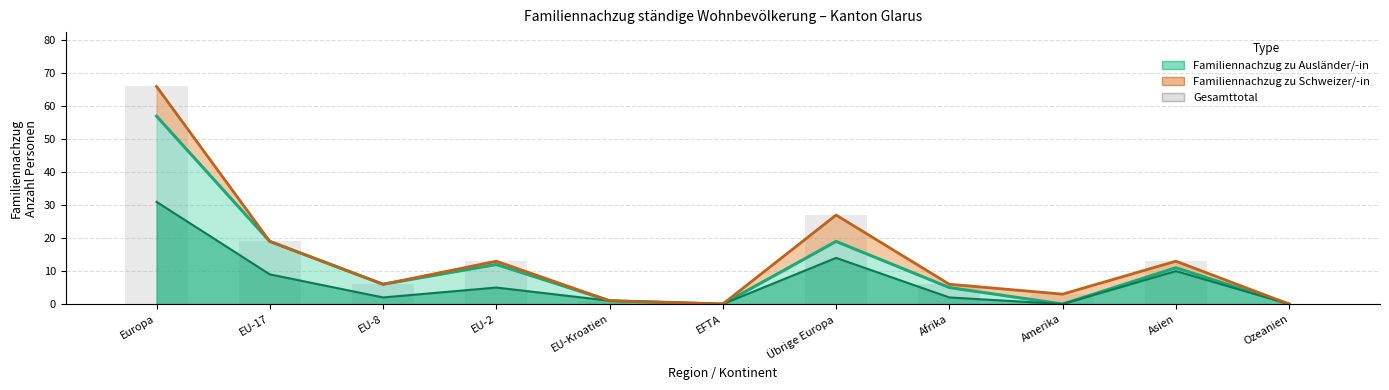

How many positive values are there?

9